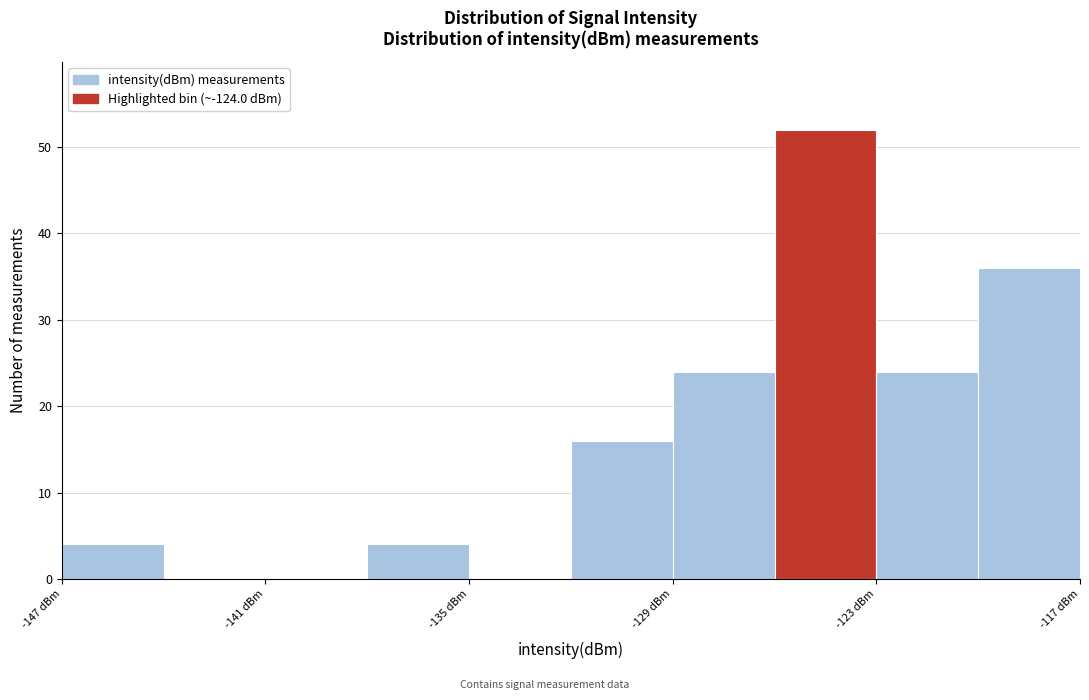

Read against the x-axis, roughly where is the centre of the tallest bar?

-124